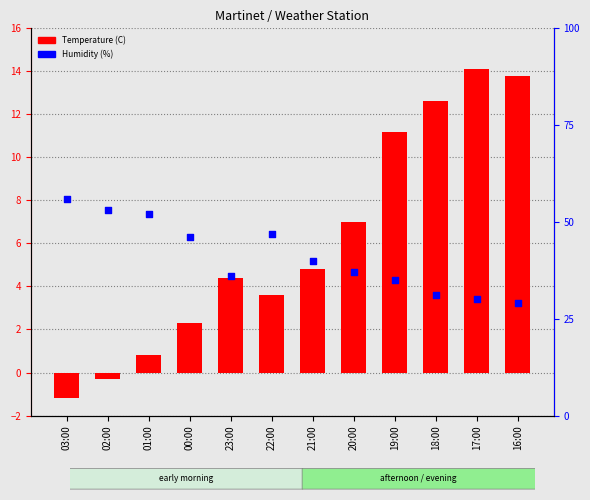

Which series has the widest spread of Y values?

Humidity (%)